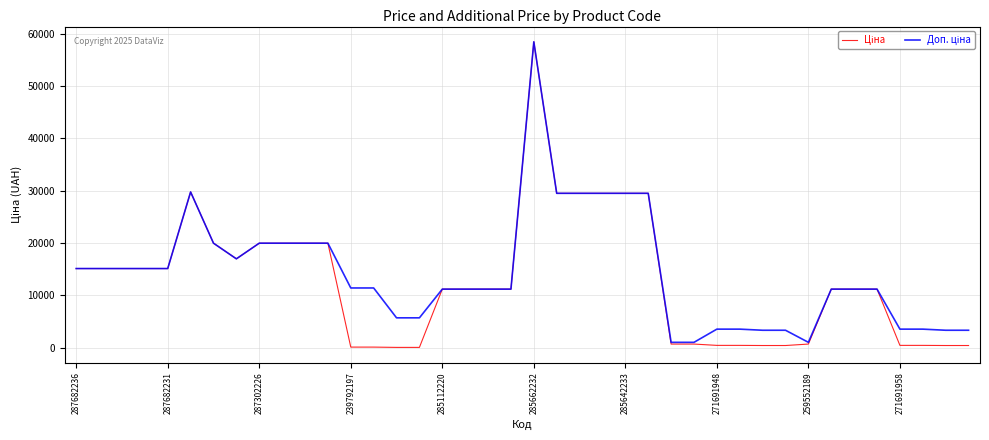

What is the maximum value shown in the chart?

58426.5